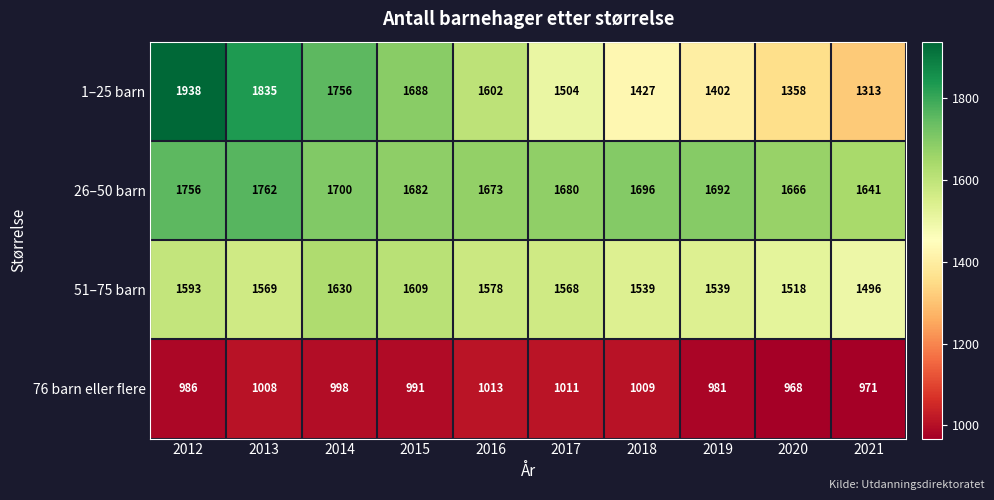

How many series are shown in this chart?

4